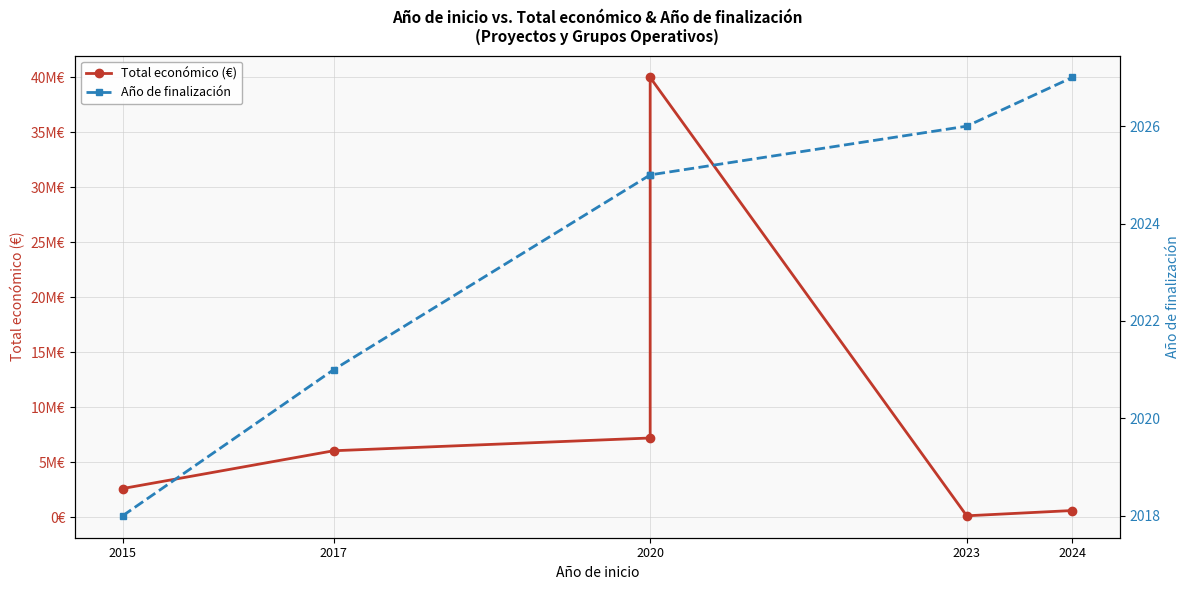

List the series in order of their peak value, highest first.

Total económico (€), Año de finalización